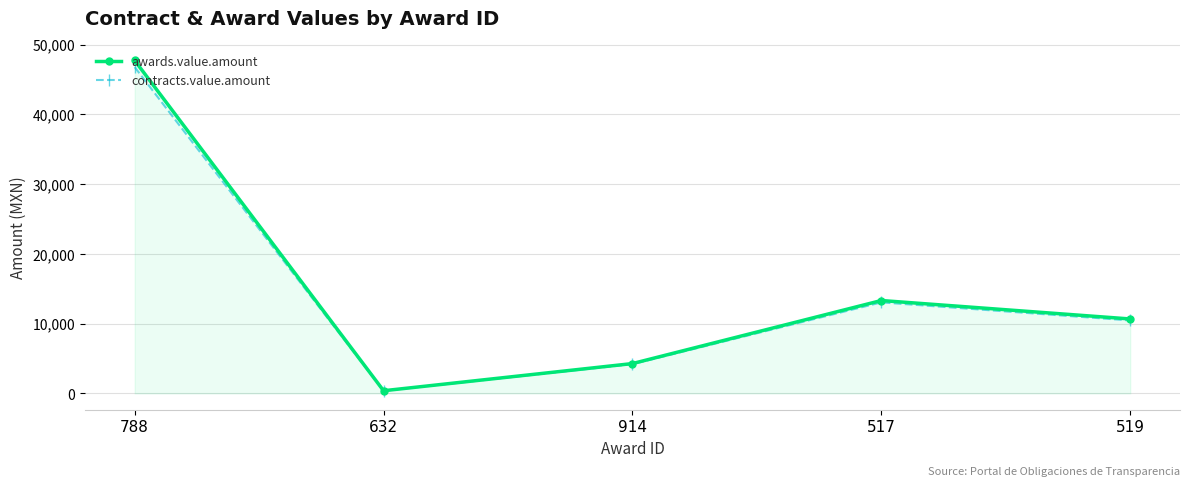

At which category is the sum across all series the highest?

788